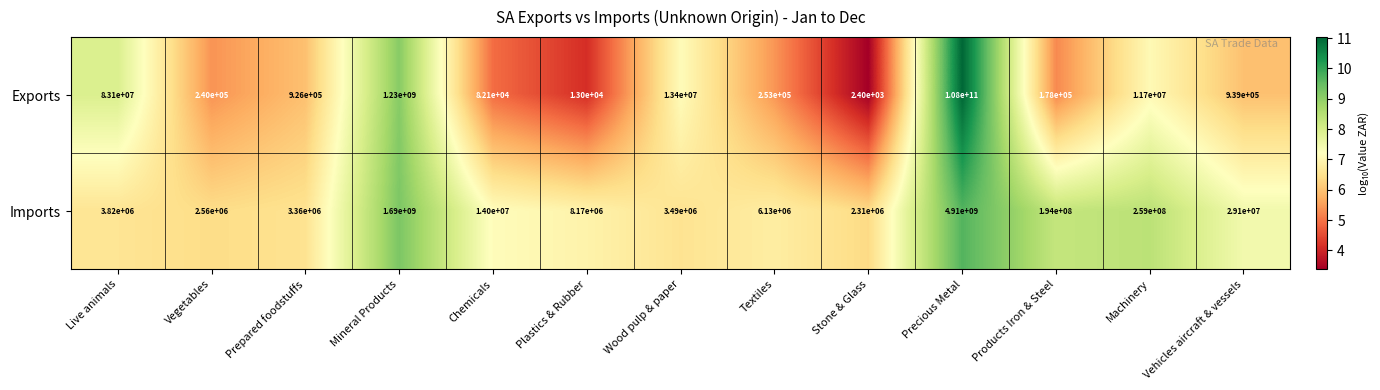

The value of Exports at Machinery is 11700000. True or false?

True